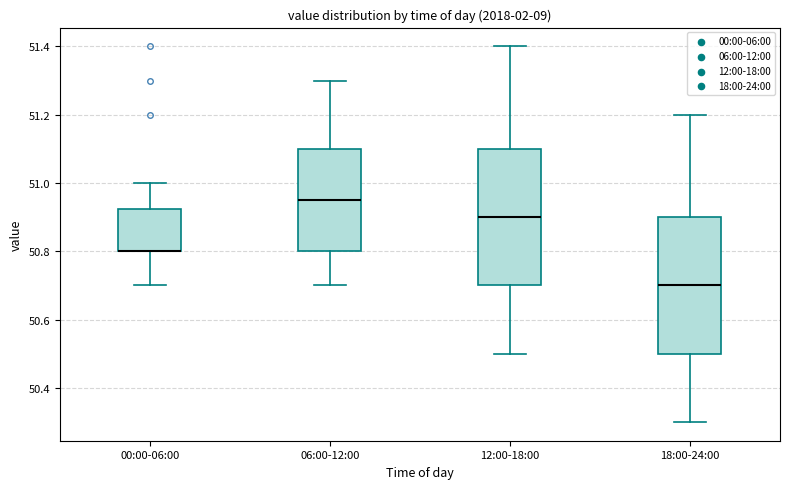

Reading left to right, transcribe this box plot: for each box, give where its median line is, the range the box spans, and where its two whiskers end, as read against the y-axis. The values are not printed on the chart, so give them approximately, as read against the axis.

00:00-06:00: median 50.80 (drawn on the box's lower edge), box 50.80 to 50.92, whiskers 50.70 to 51.00
06:00-12:00: median 50.96, box 50.80 to 51.10, whiskers 50.70 to 51.30
12:00-18:00: median 50.90, box 50.70 to 51.10, whiskers 50.50 to 51.40
18:00-24:00: median 50.70, box 50.50 to 50.90, whiskers 50.30 to 51.20